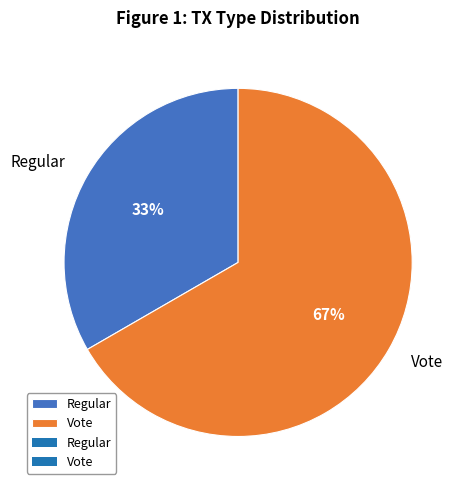

Do Regular and Vote together represent more than half of the pie?

Yes